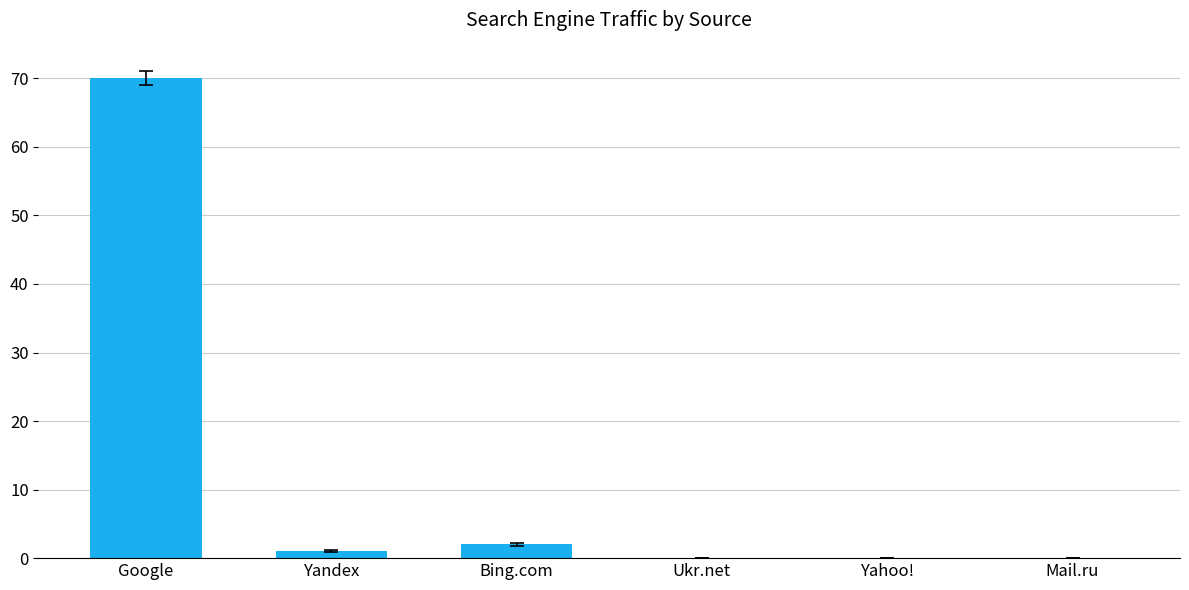

What is the change in value from Google to Mail.ru?

-70